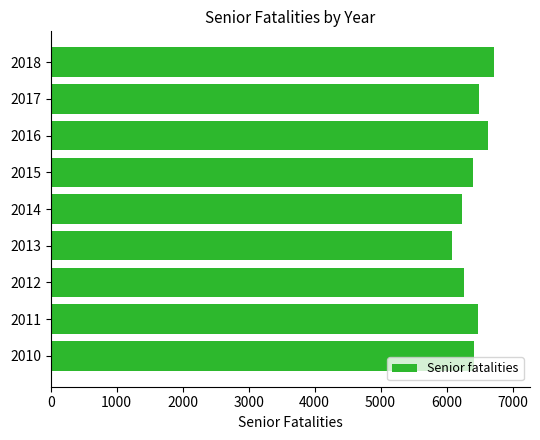

What is the approximate value at 2010?

6410.1